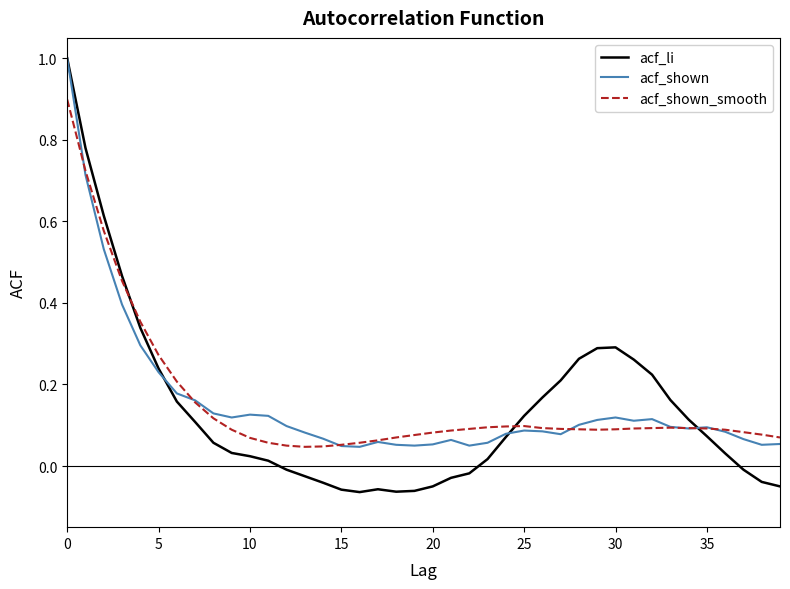

What is the maximum value shown in the chart?

1.0